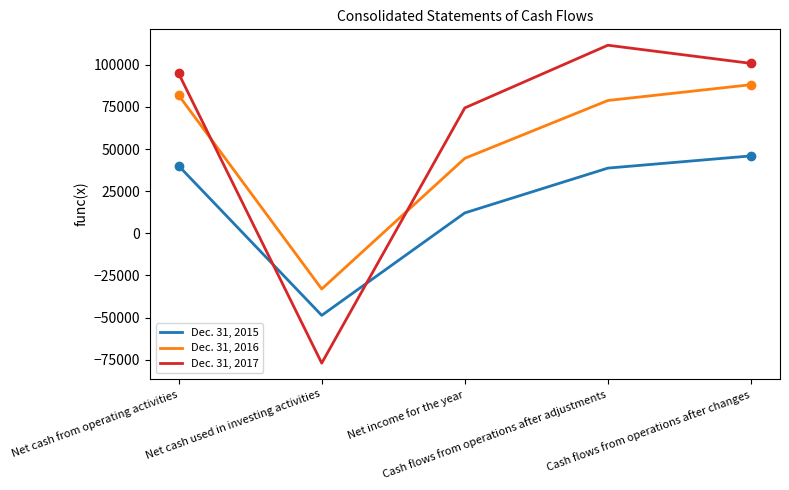

Which category has the lowest value in the Dec. 31, 2017 series?

Net cash used in investing activities